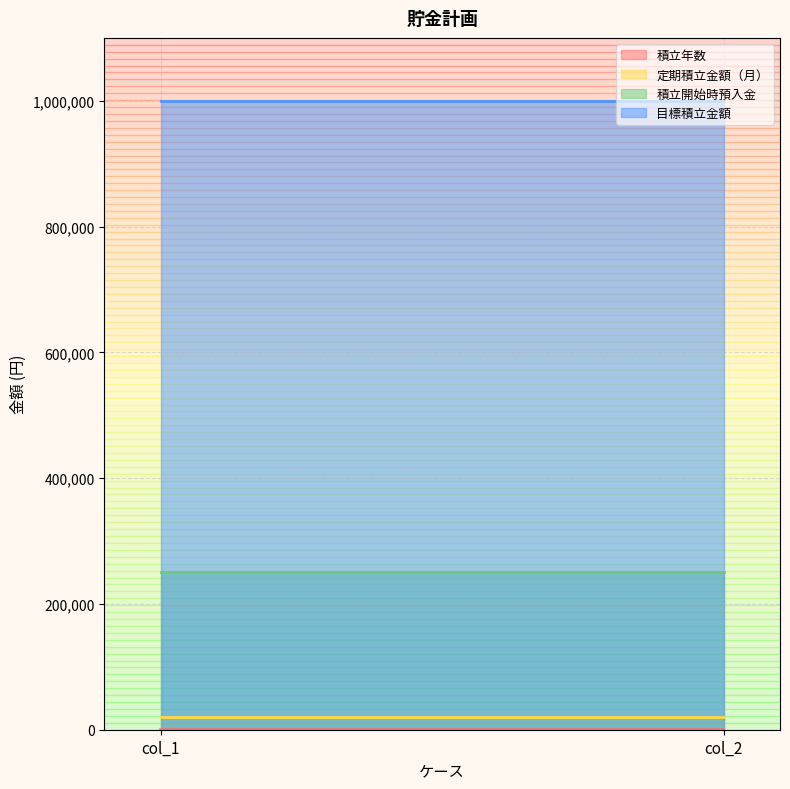

True or false: 積立開始時預入金 has a value of 101522 at col_1.

False